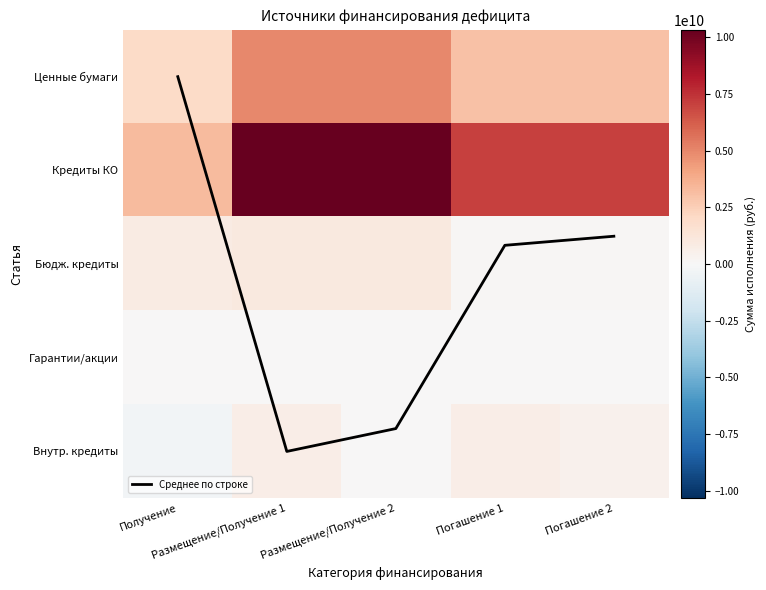

At which label is Ценные бумаги closest to 3503768079?

Погашение 1